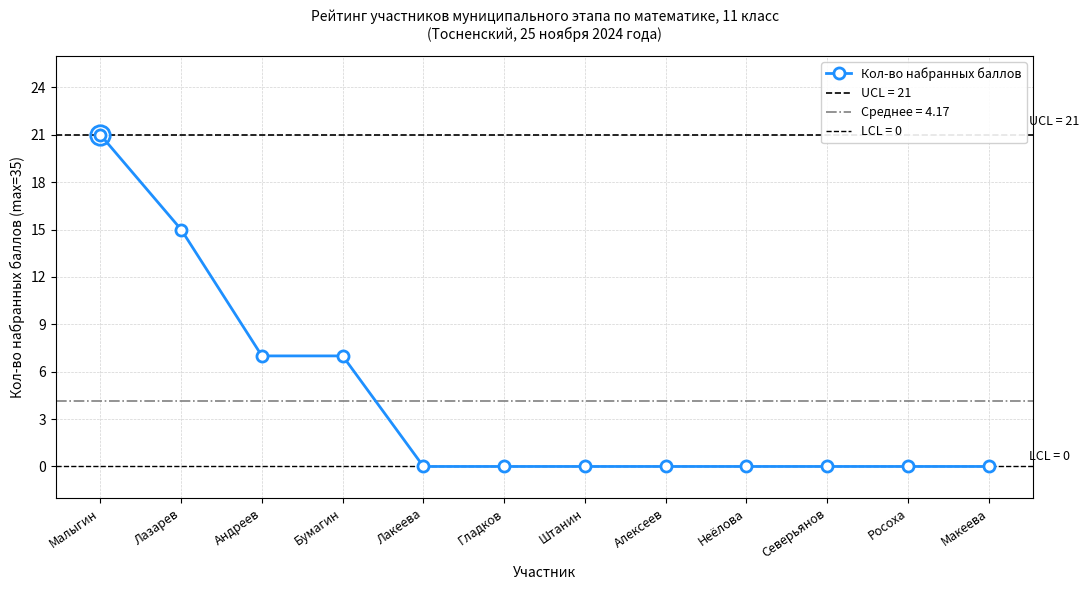

What is the change in value from Бумагин to Северьянов?

-7